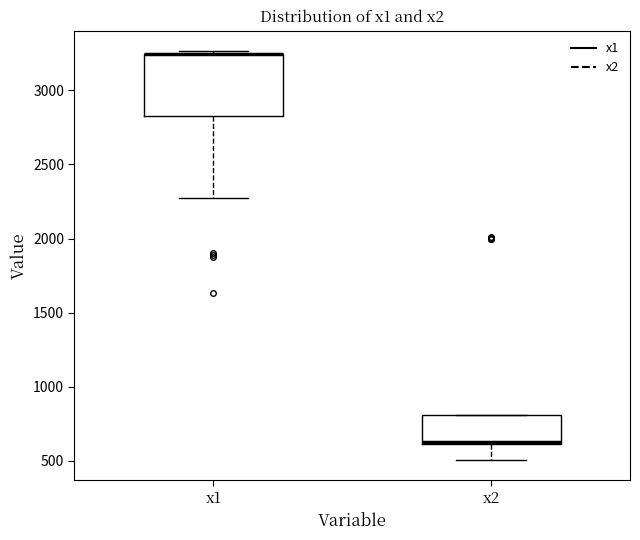

Reading left to right, transcribe this box plot: for each box, give where its median line is, the range the box spans, and where its two whiskers end, as read against the y-axis. The values are not printed on the chart, so give them approximately, as read against the axis.

x1: median 3250 (drawn on the box's upper edge), box 2850 to 3250, whiskers 2250 to 3250 (just above the box's upper edge)
x2: median 650 (drawn on the box's lower edge), box 600 to 800, whiskers 500 to 800